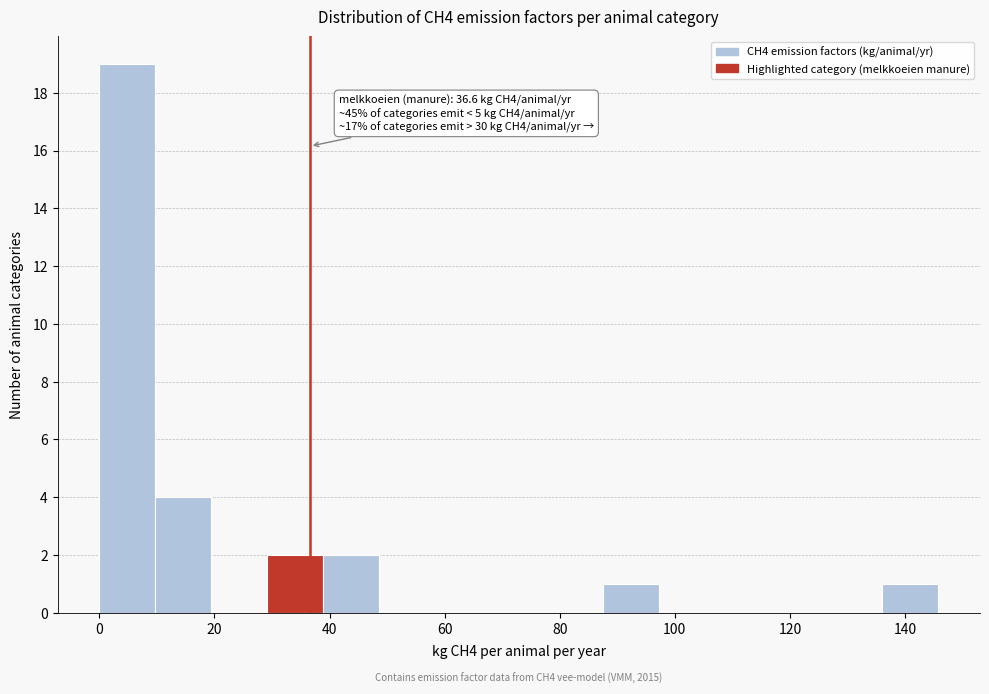

Over which range of the x-axis is the bar tallest?

0 to 10